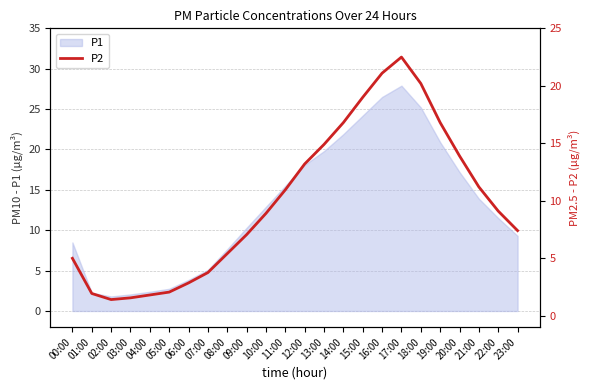

Where is the first local minimum?

02:00